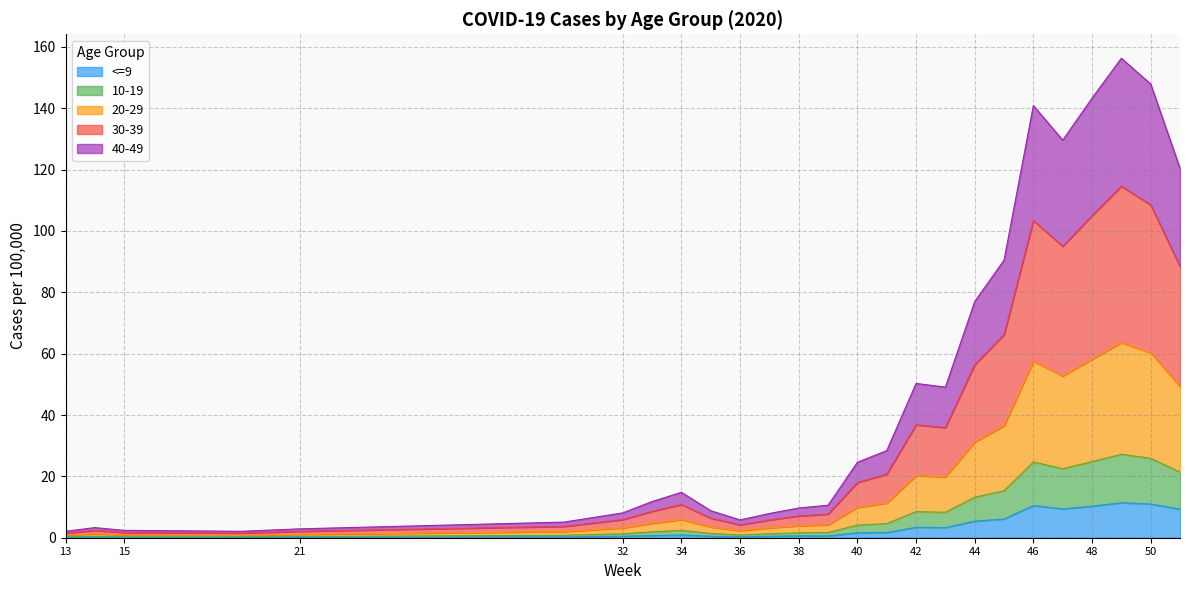

What is the maximum value for <=9?

11.4